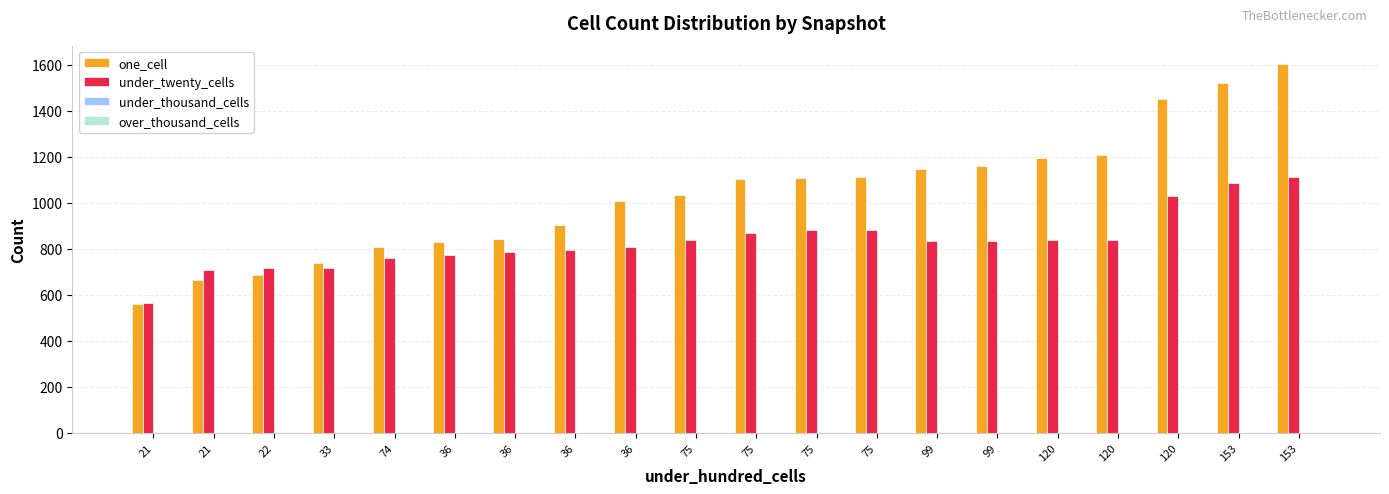

Between 21 and 36, which series saw the biggest shift?

one_cell